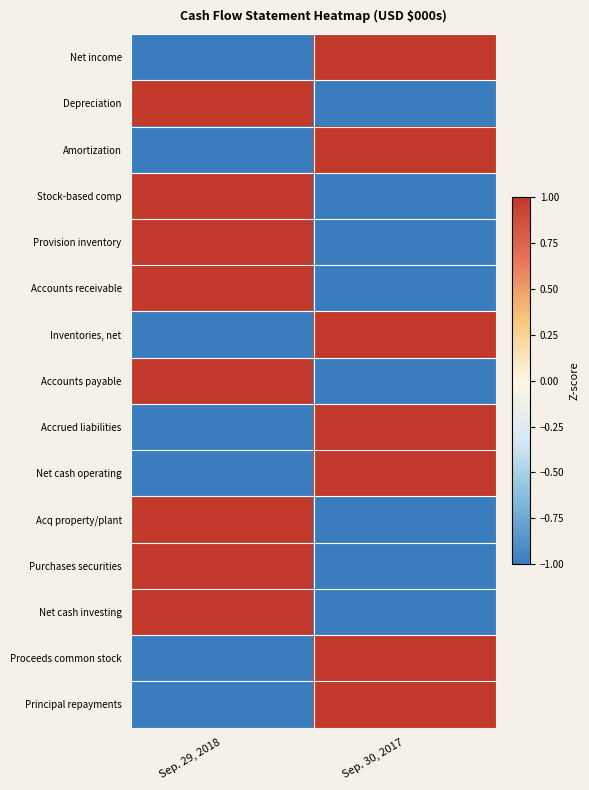

Count the number of categories in the chart.

2